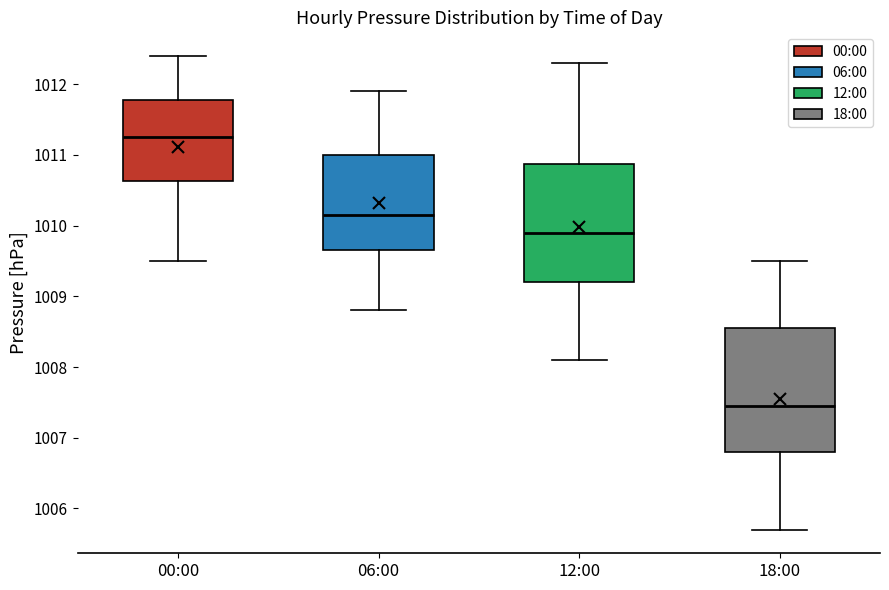

Reading left to right, read every box against the y-axis: the position of its median line, the range the box covers, and the ends of its whiskers. The values are not printed on the chart, so give them approximately, as read against the axis.

00:00: median 1011.3, box 1010.6 to 1011.8, whiskers 1009.5 to 1012.4
06:00: median 1010.2, box 1009.7 to 1011.0, whiskers 1008.8 to 1011.9
12:00: median 1009.9, box 1009.2 to 1010.9, whiskers 1008.1 to 1012.3
18:00: median 1007.5, box 1006.8 to 1008.6, whiskers 1005.7 to 1009.5